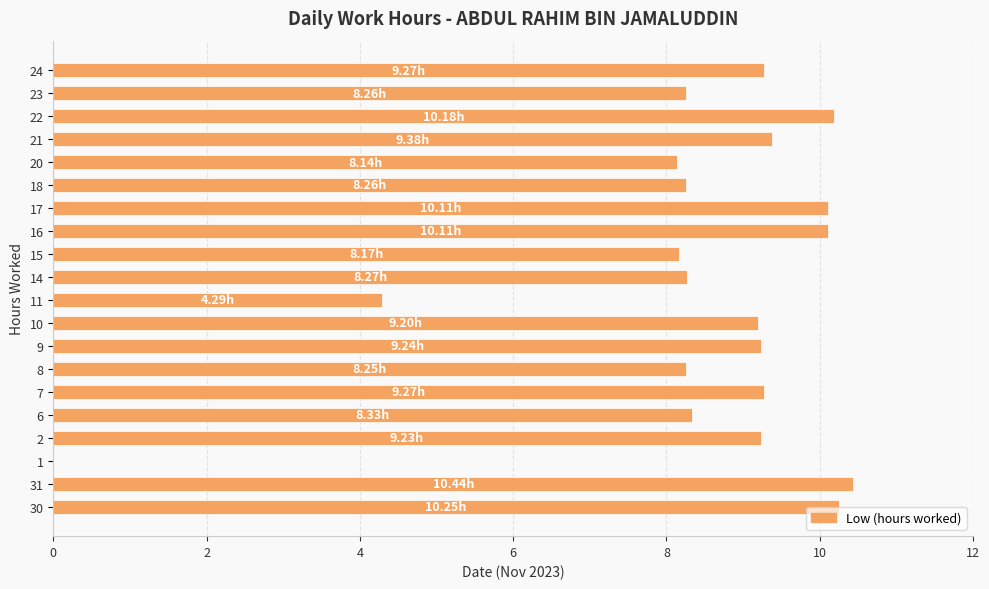

Are the bars grouped side by side (vs. stacked)?

No